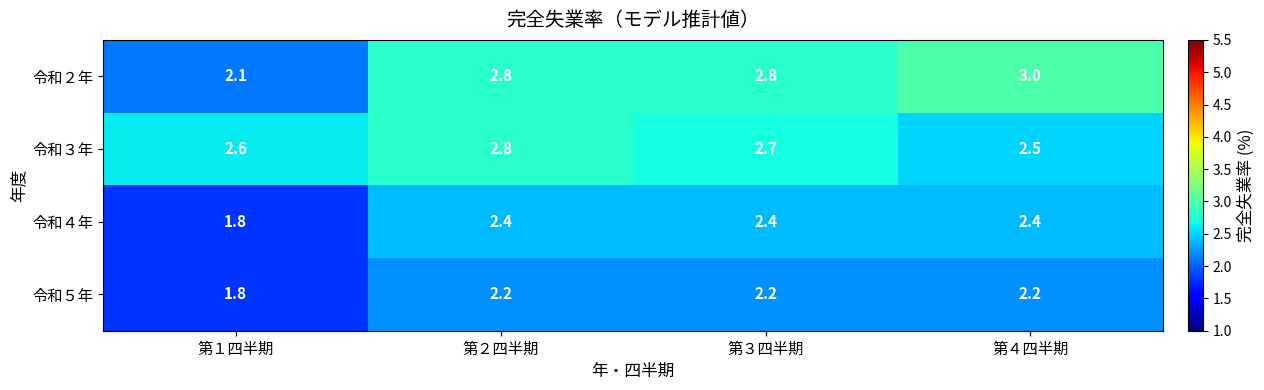

Which category has the highest value in the 令和３年 series?

第２四半期